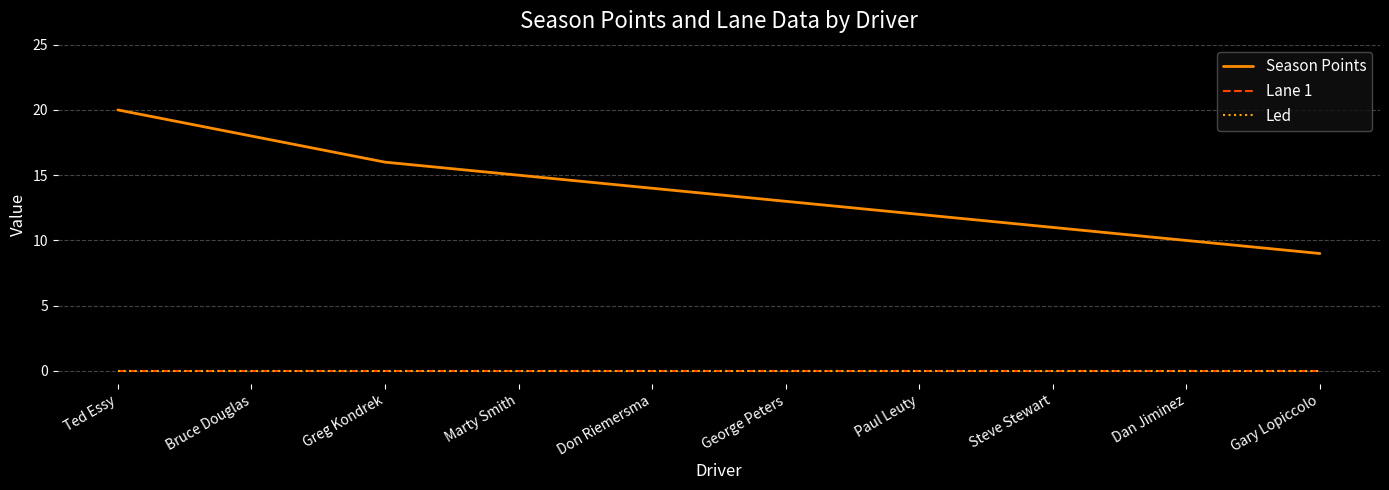

What is the sum of all Season Points values?

138